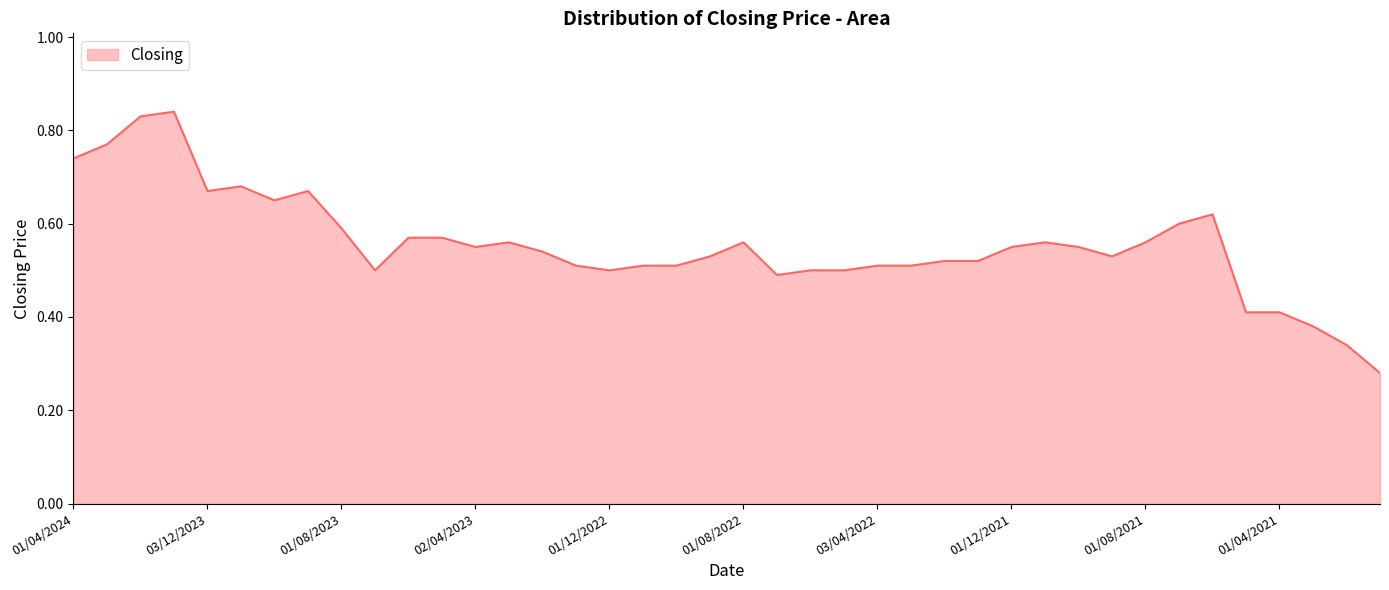

What is the smallest value displayed?

0.3